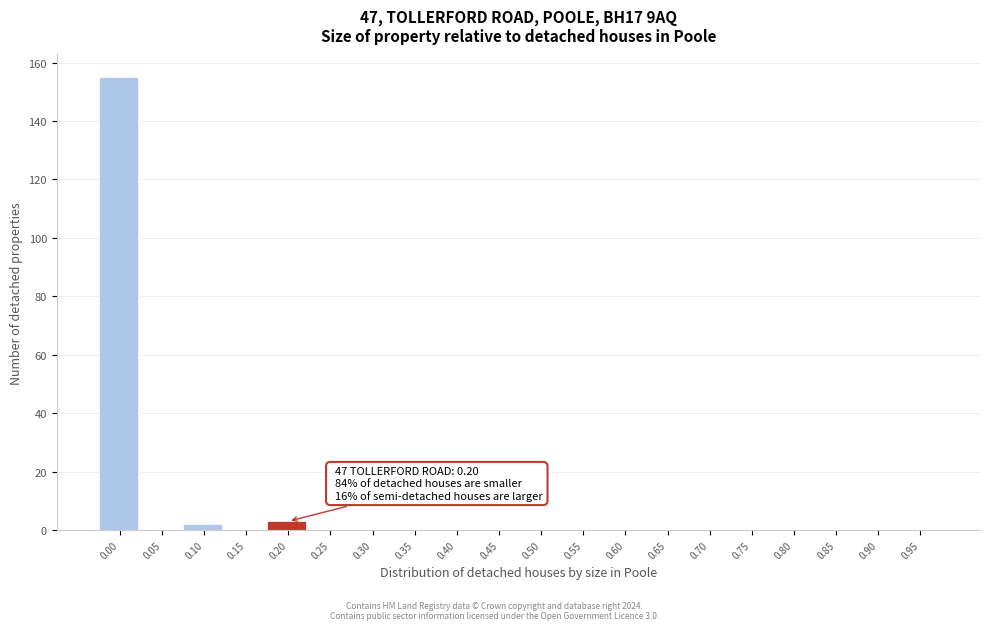

Reading left to right, transcribe all the data shown in this chart.

0.00=155	0.05=0	0.10=2	0.15=0	0.20=3	0.25=0	0.30=0	0.35=0	0.40=0	0.45=0	0.50=0	0.55=0	0.60=0	0.65=0	0.70=0	0.75=0	0.80=0	0.85=0	0.90=0	0.95=0